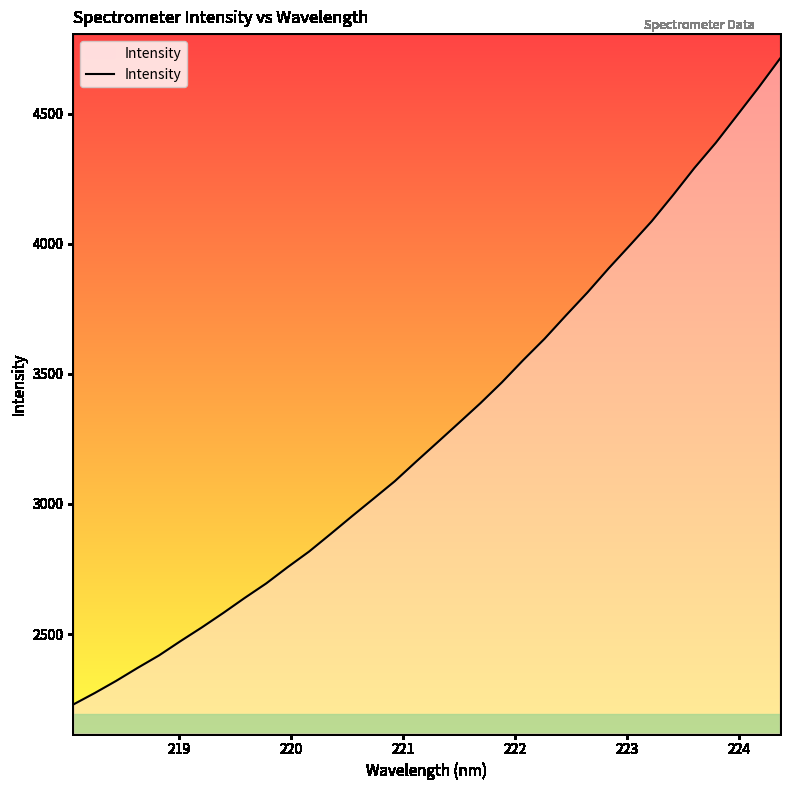

What is the maximum value shown in the chart?

4712.1